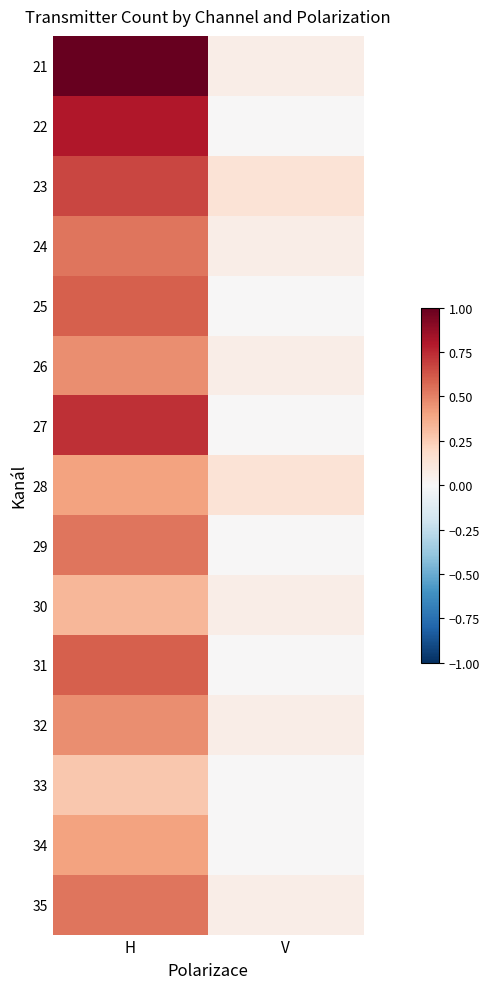

At which category is the sum across all series the highest?

H